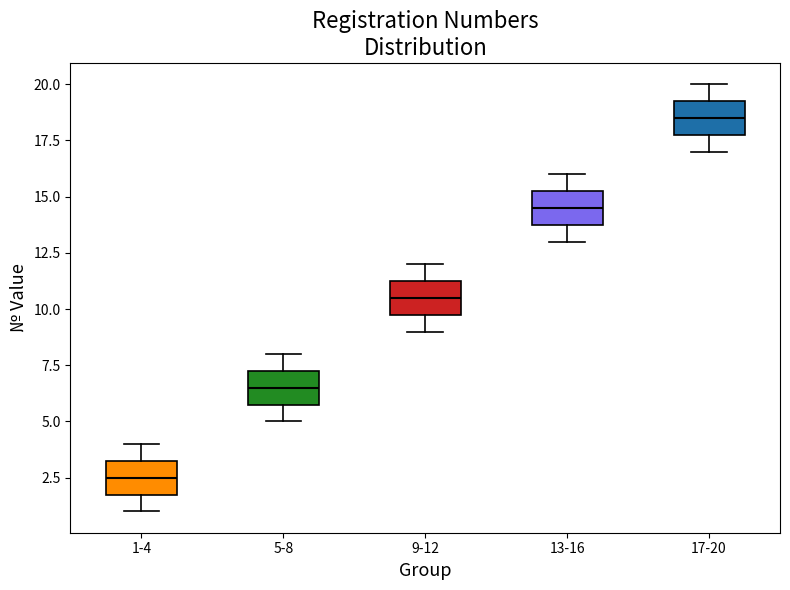

Reading left to right, transcribe this box plot: for each box, give where its median line is, the range the box spans, and where its two whiskers end, as read against the y-axis. The values are not printed on the chart, so give them approximately, as read against the axis.

1-4: median 2.5, box 2.0 to 3.5, whiskers 1.0 to 4.0
5-8: median 6.5, box 6.0 to 7.5, whiskers 5.0 to 8.0
9-12: median 10.5, box 10.0 to 11.5, whiskers 9.0 to 12.0
13-16: median 14.5, box 14.0 to 15.5, whiskers 13.0 to 16.0
17-20: median 18.5, box 18.0 to 19.5, whiskers 17.0 to 20.0